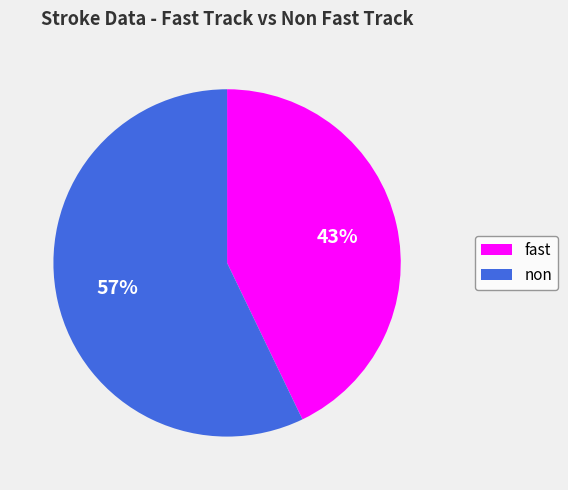

Which category has the biggest portion of the pie?

non